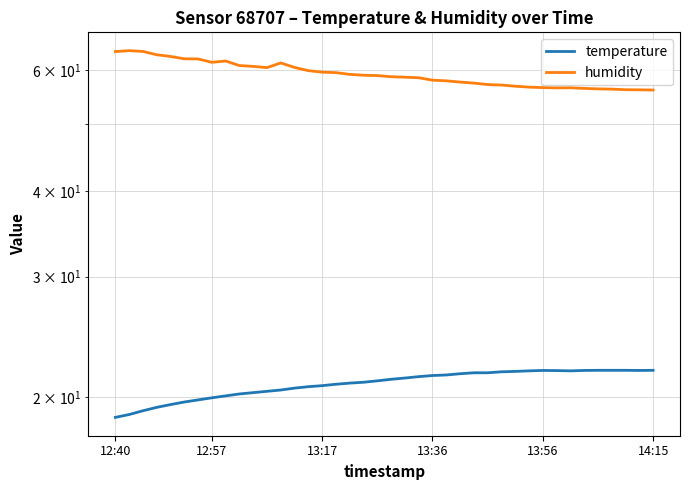

Rank the series by their maximum value, from highest to lowest.

humidity, temperature